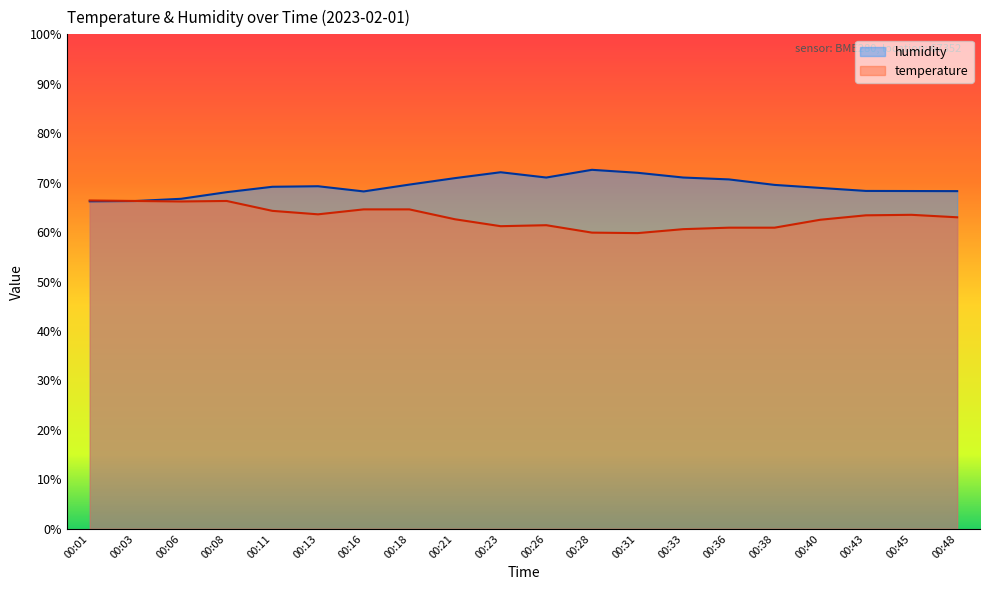

How many lines are shown in the chart?

2